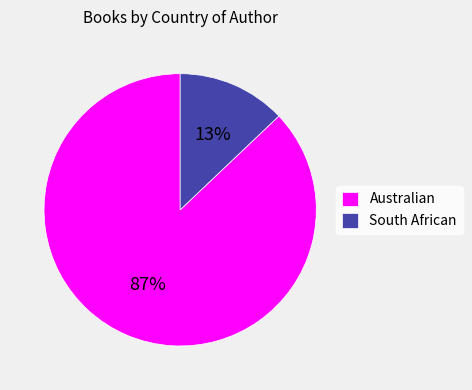

To the nearest percent, what is the difference between the largest and smallest slice percentages?

74%